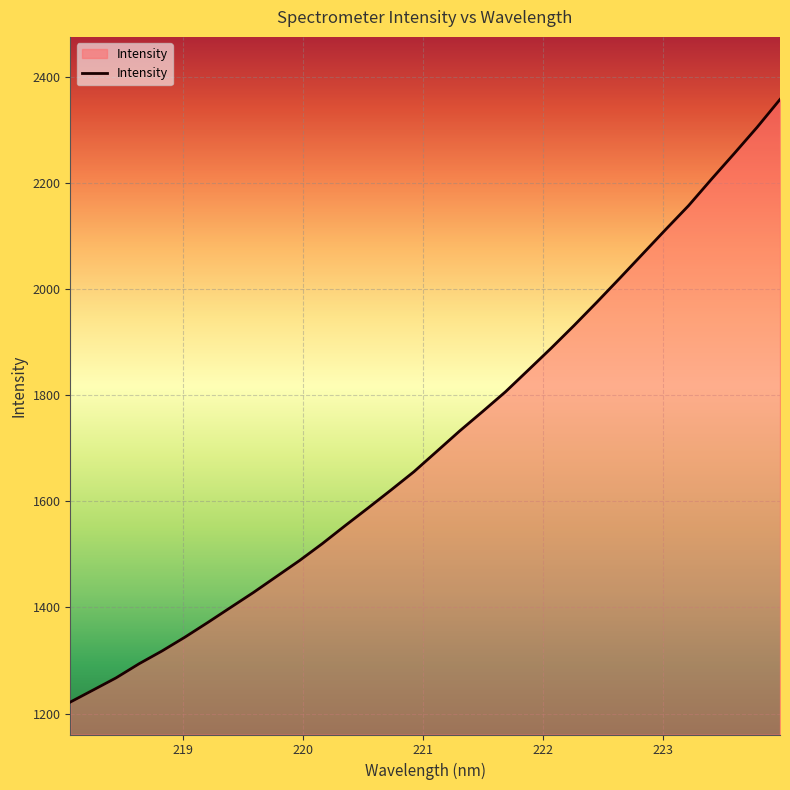

What is the difference between the maximum and second lowest values?

1113.0